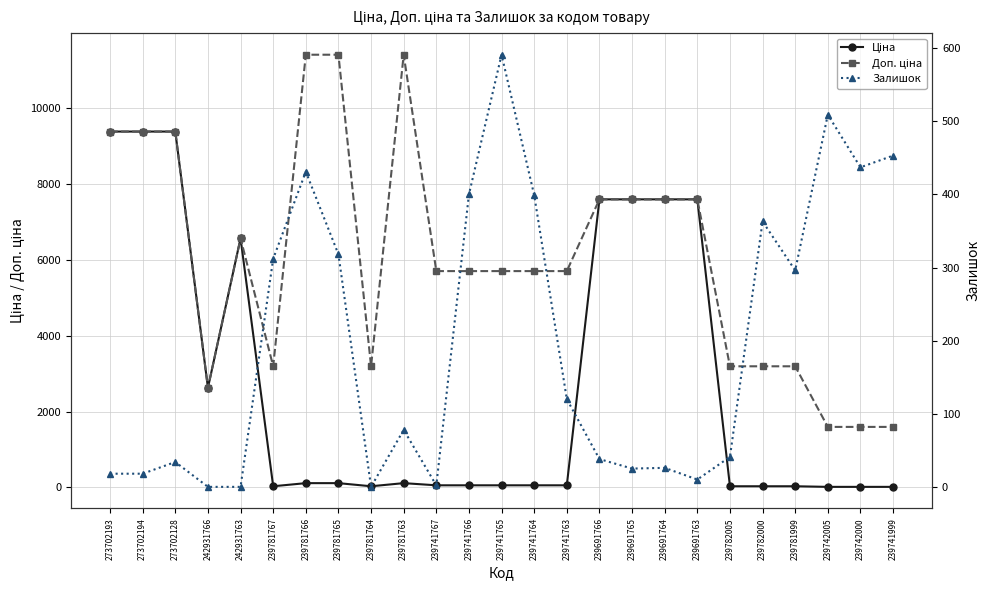

True or false: Залишок has more than 2 points higher than both neighbors.

True